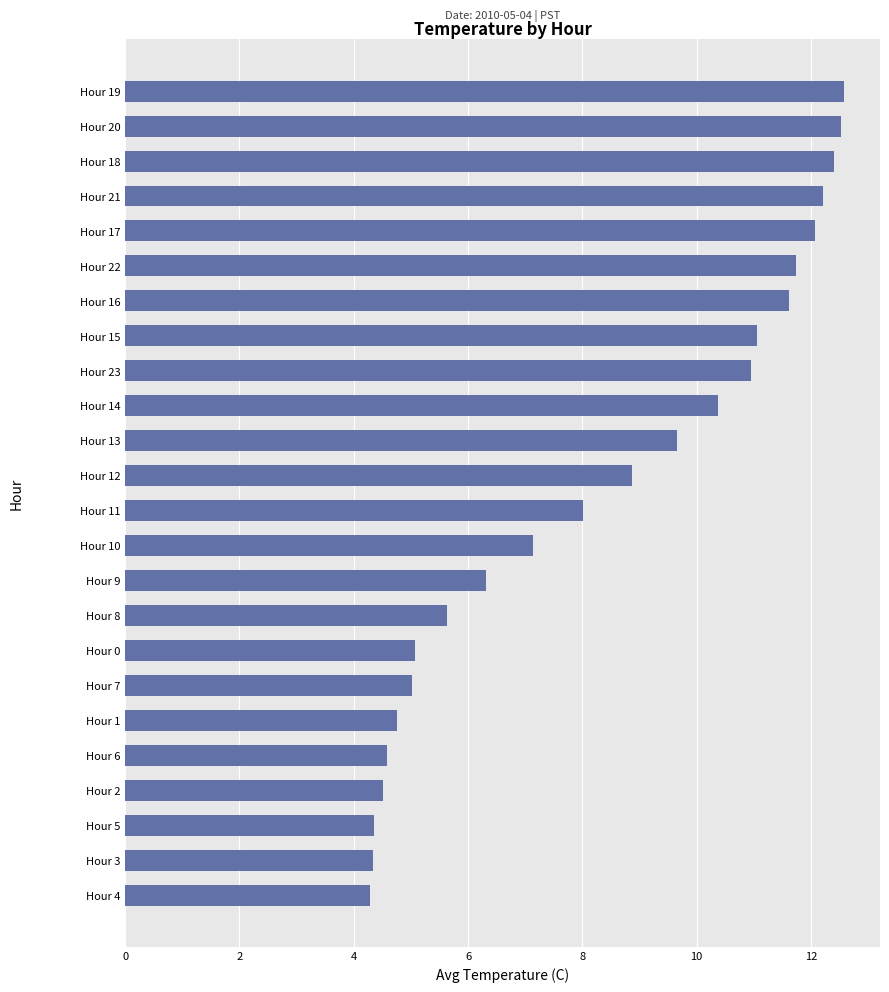

What is the sum of all values?

200.1